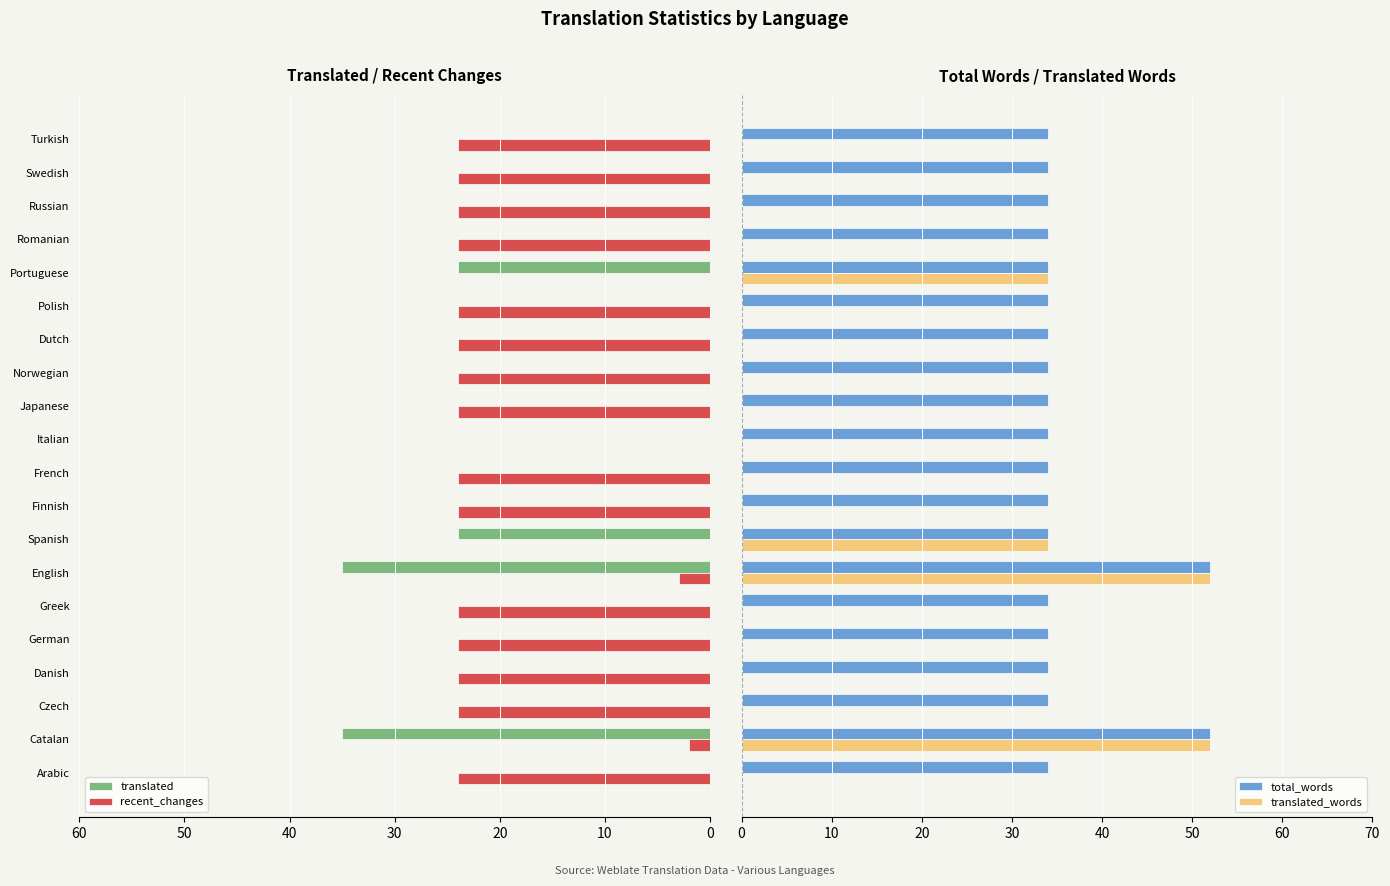

What is the maximum value for translated?

35